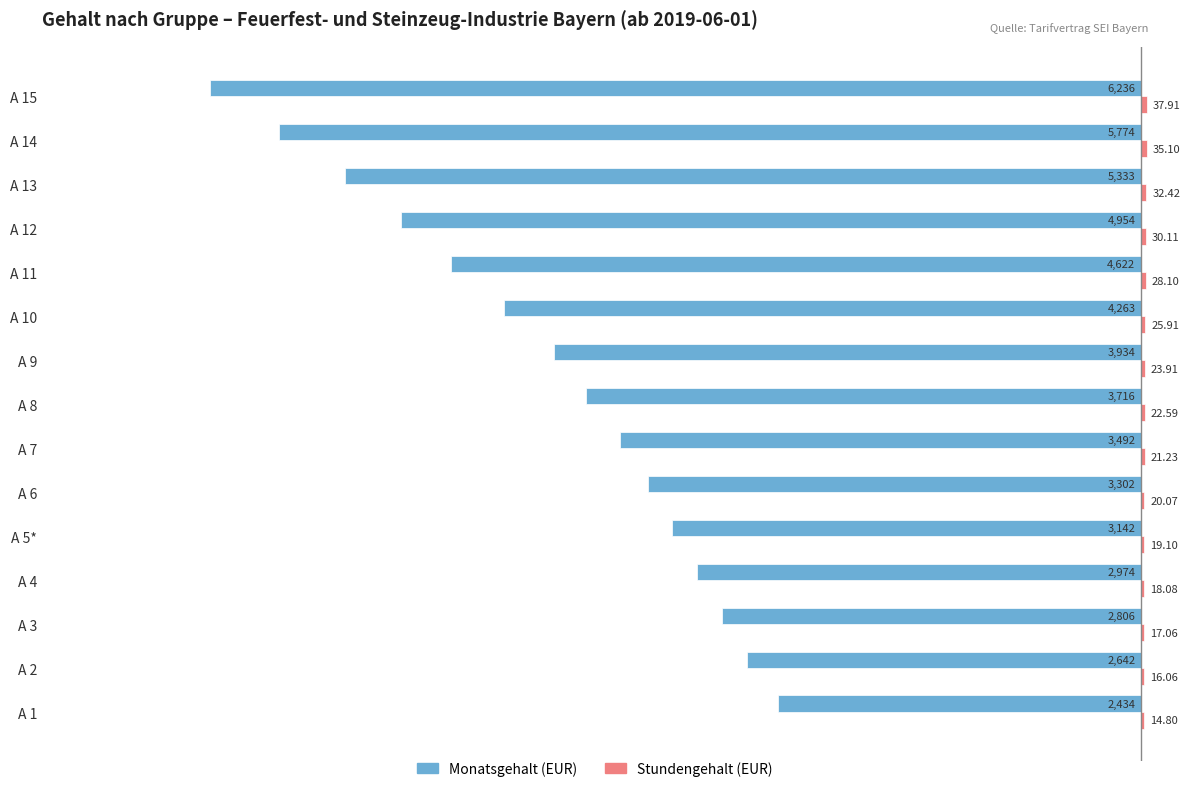

Between A 1 and A 10, which series saw the biggest shift?

Monatsgehalt (EUR)